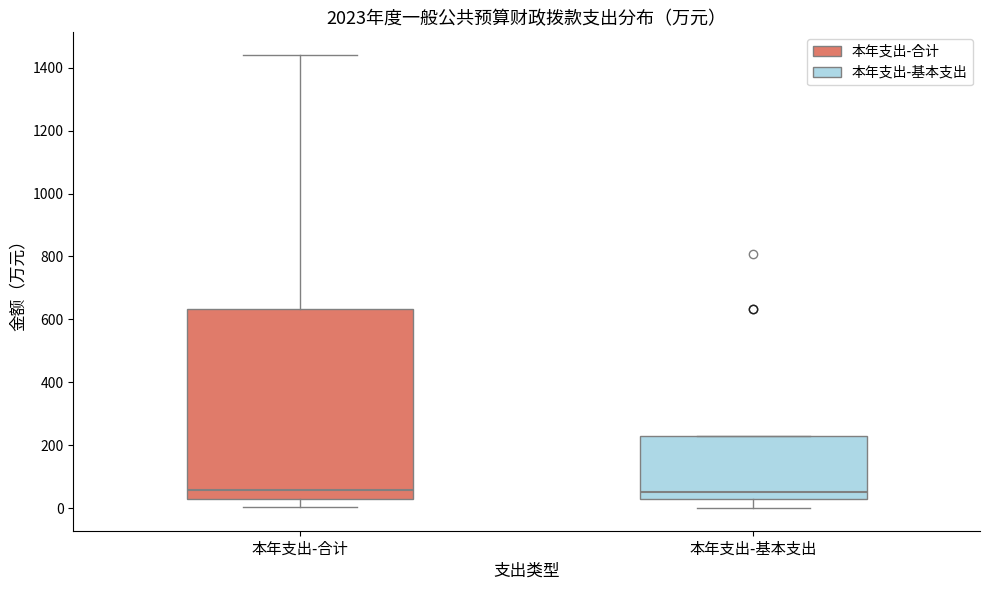

Where does the upper whisker of the box for 本年支出-合计 end on the y-axis? The values are not printed on the chart, so give them approximately, as read against the axis.

1440